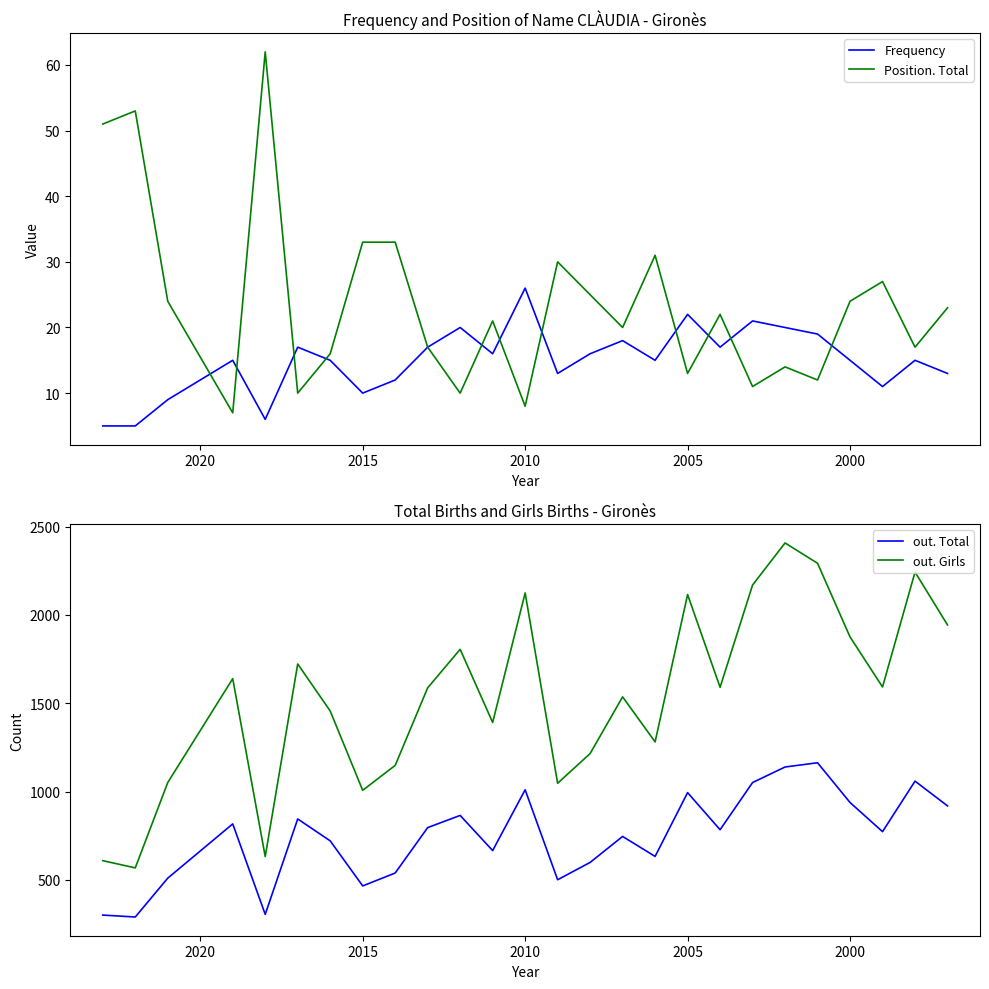

What is the difference between the maximum and minimum values in the out. Total series?

873